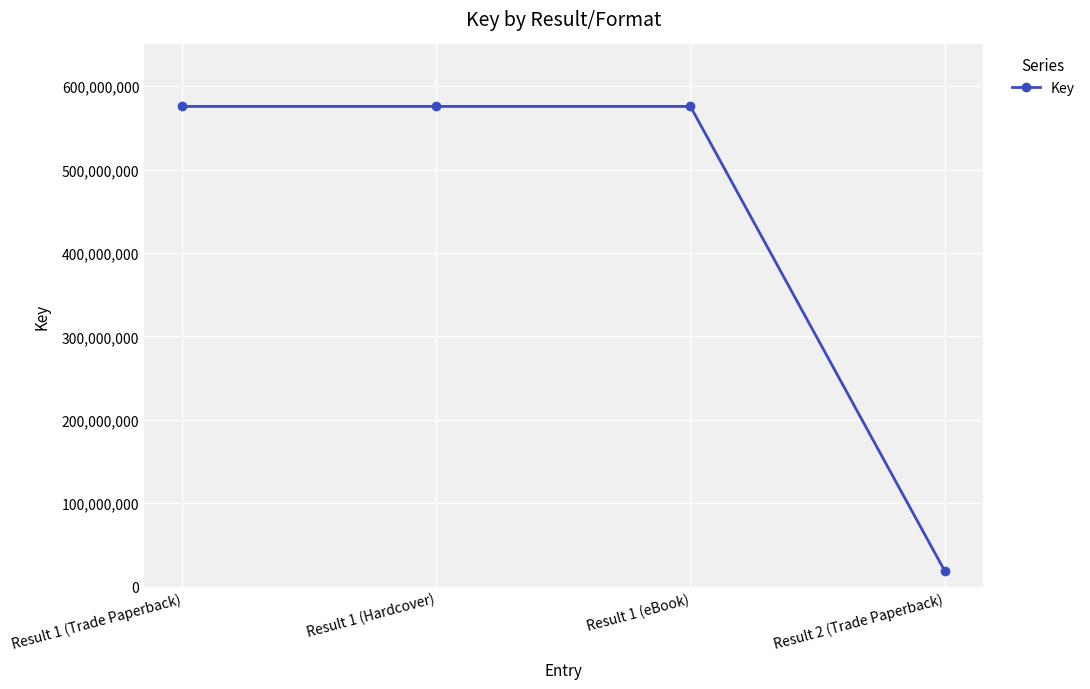

Approximately how many times larger is the value at Result 1 (Hardcover) compared to Result 1 (Trade Paperback)?

1.0